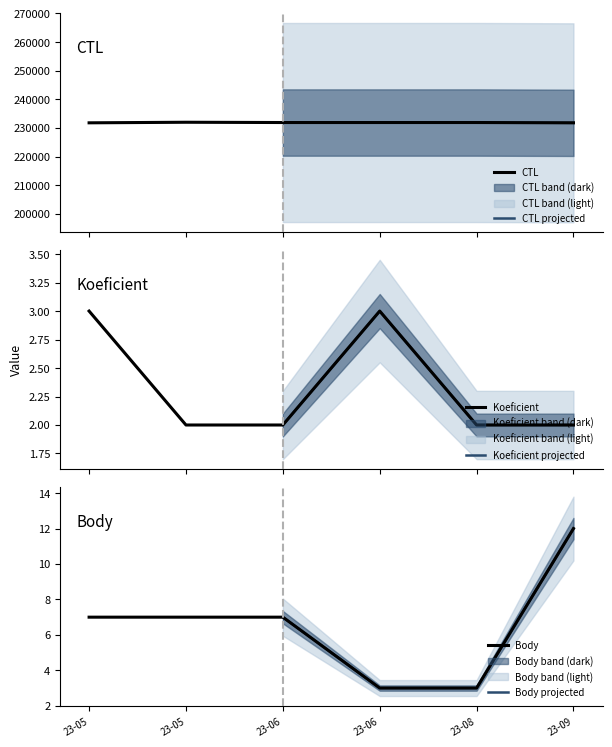

How many Koeficient values are between 2 and 3?

6